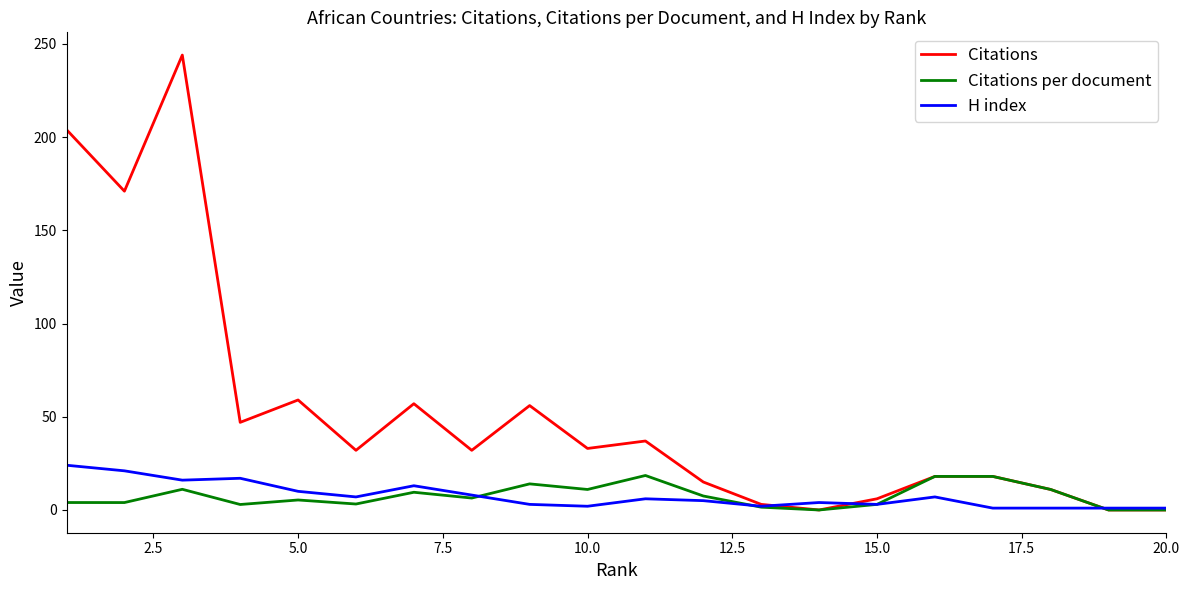

What is the difference between the maximum and minimum values in the Citations series?

244.0